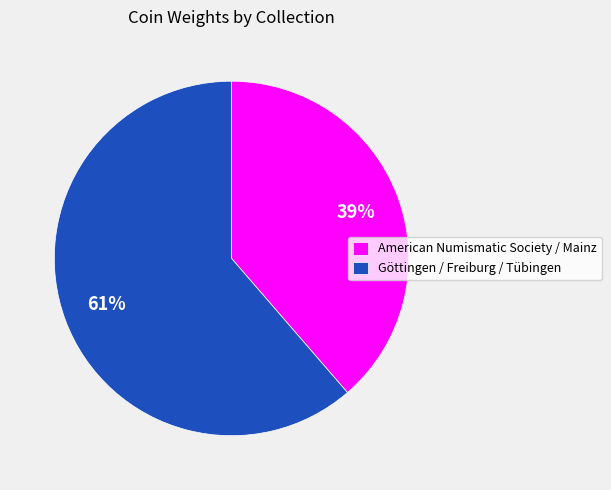

To the nearest percent, what portion does Göttingen / Freiburg / Tübingen represent?

61%